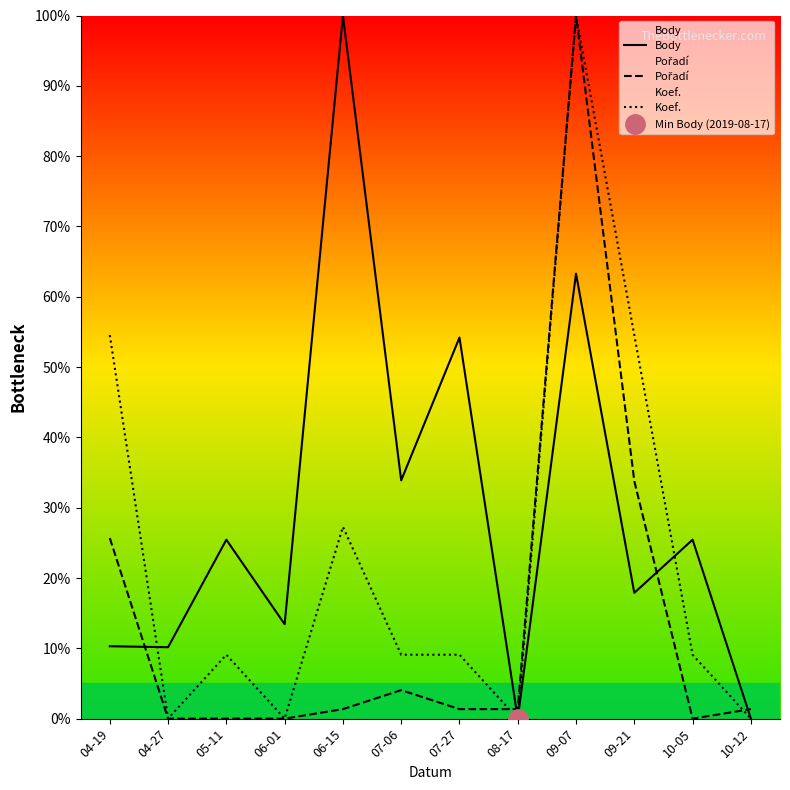

What is the difference between the maximum and minimum values in the Body series?

100.0